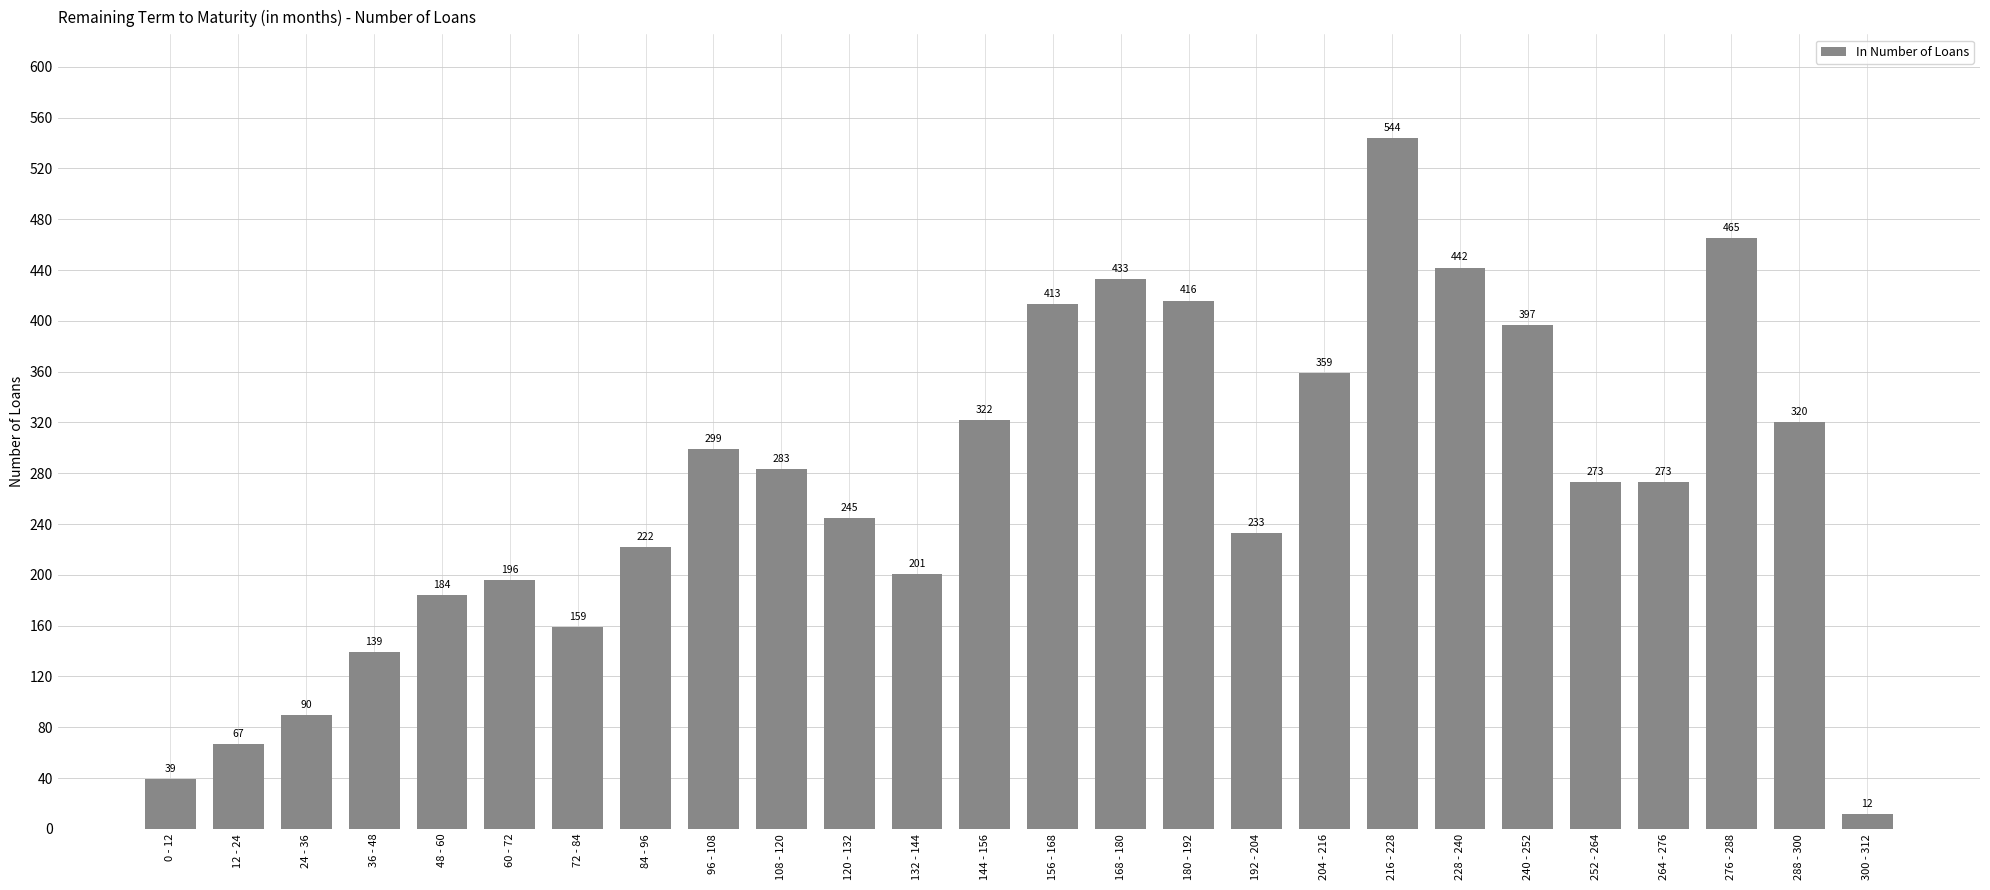

What is the difference between the second highest and second lowest values?

426